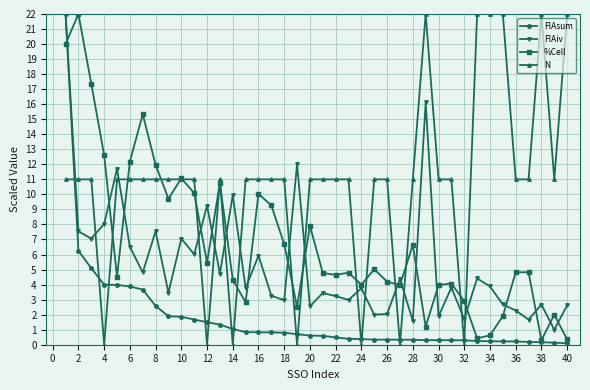

What is the maximum value for %Cell?

22.0